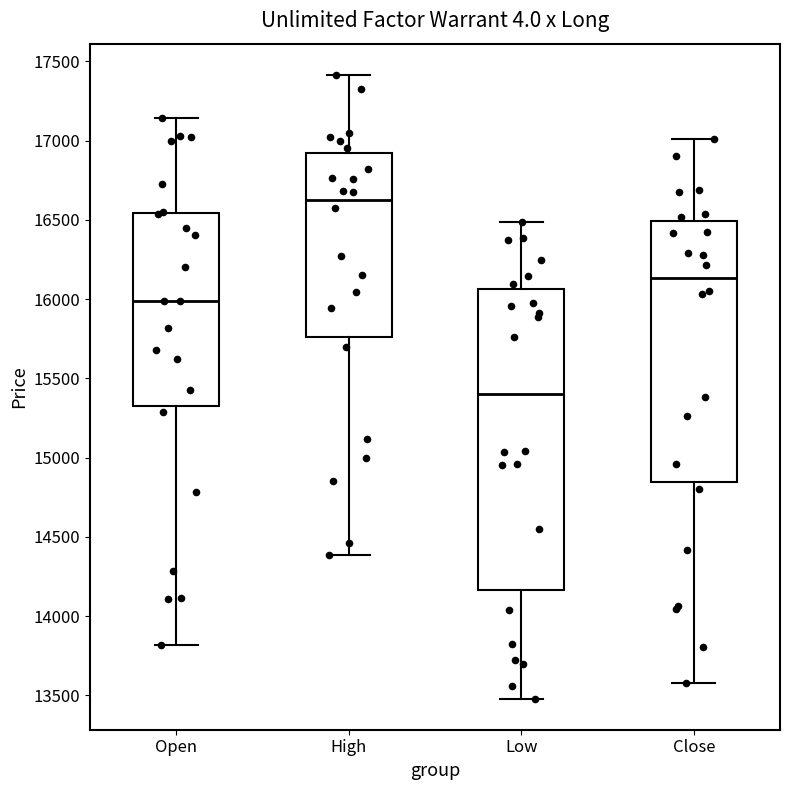

Which box is the tallest, from its lower edge to its upper edge?

Low